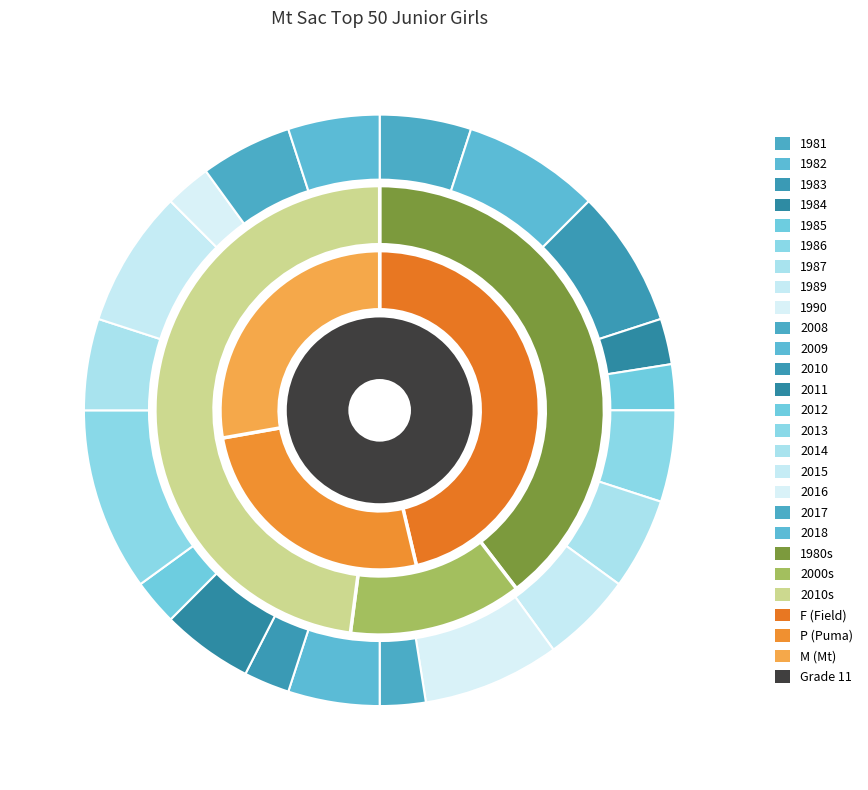

Count the number of slices in the pie.

20